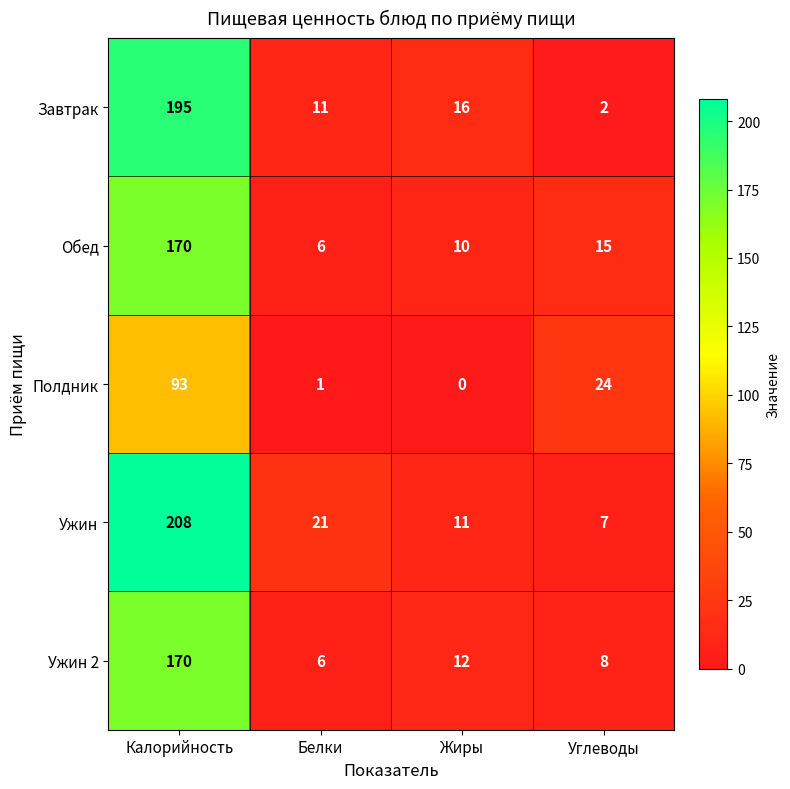

Which series changed the most between Калорийность and Белки?

Ужин